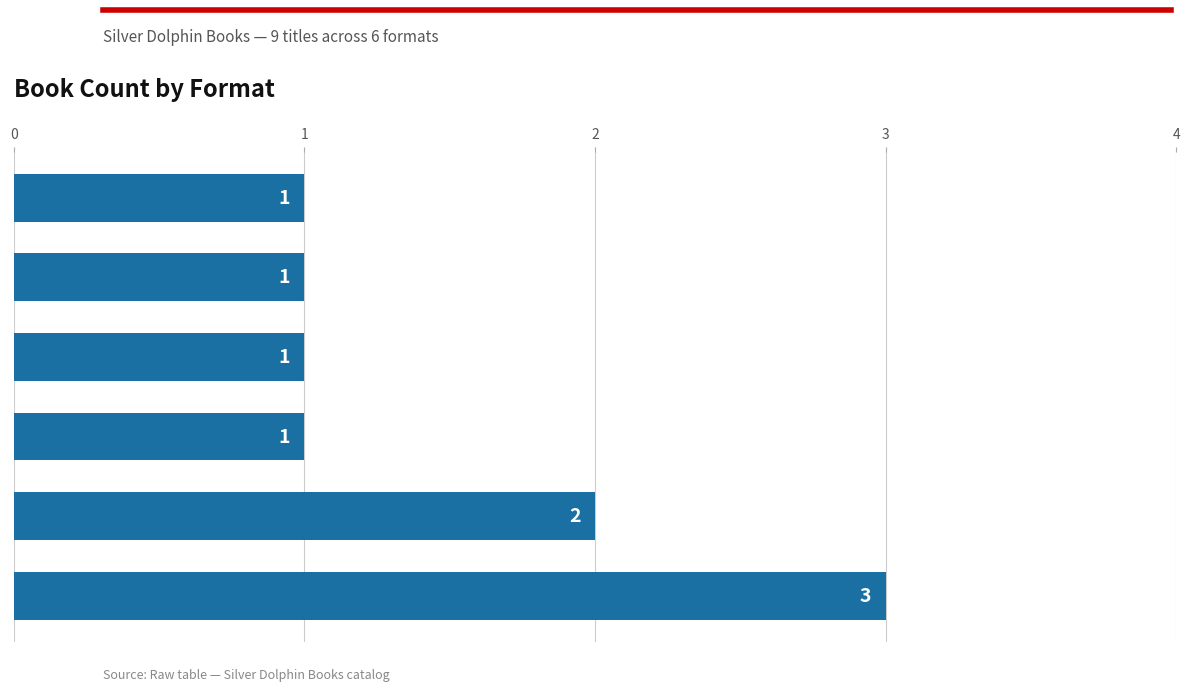

Reading top to bottom, what are all the values shown in this chart?

1	1	1	1	2	3